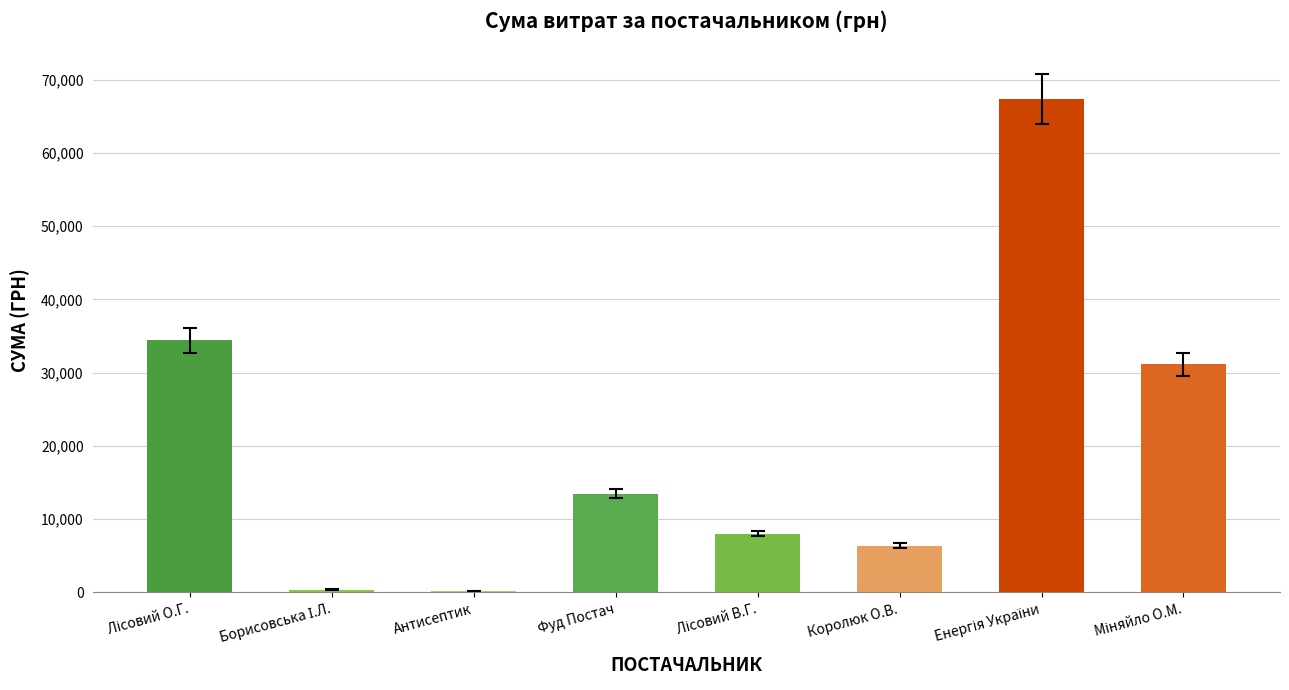

What is the sum of all values?

161392.6